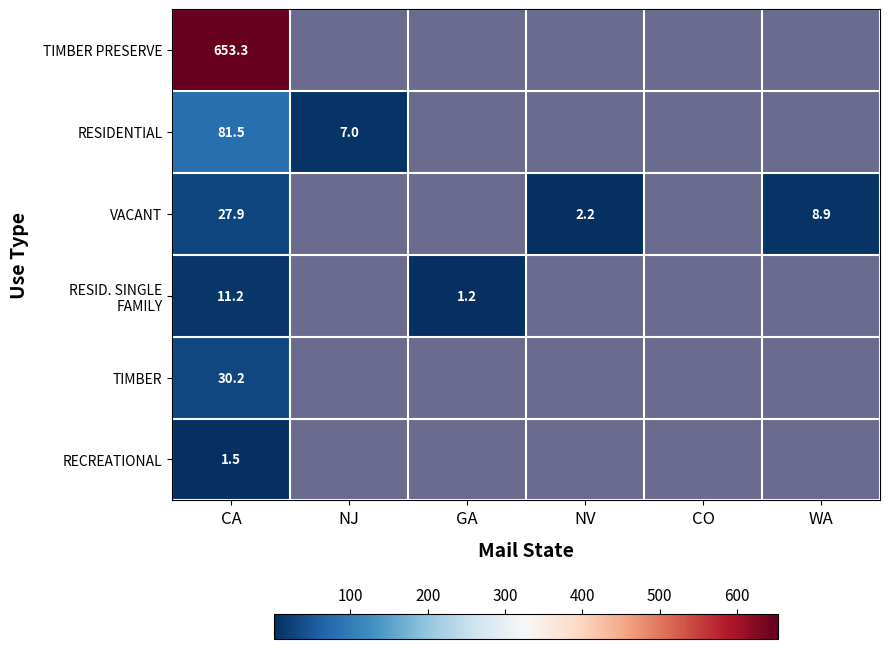

How many positive values does the TIMBER PRESERVE series have?

1